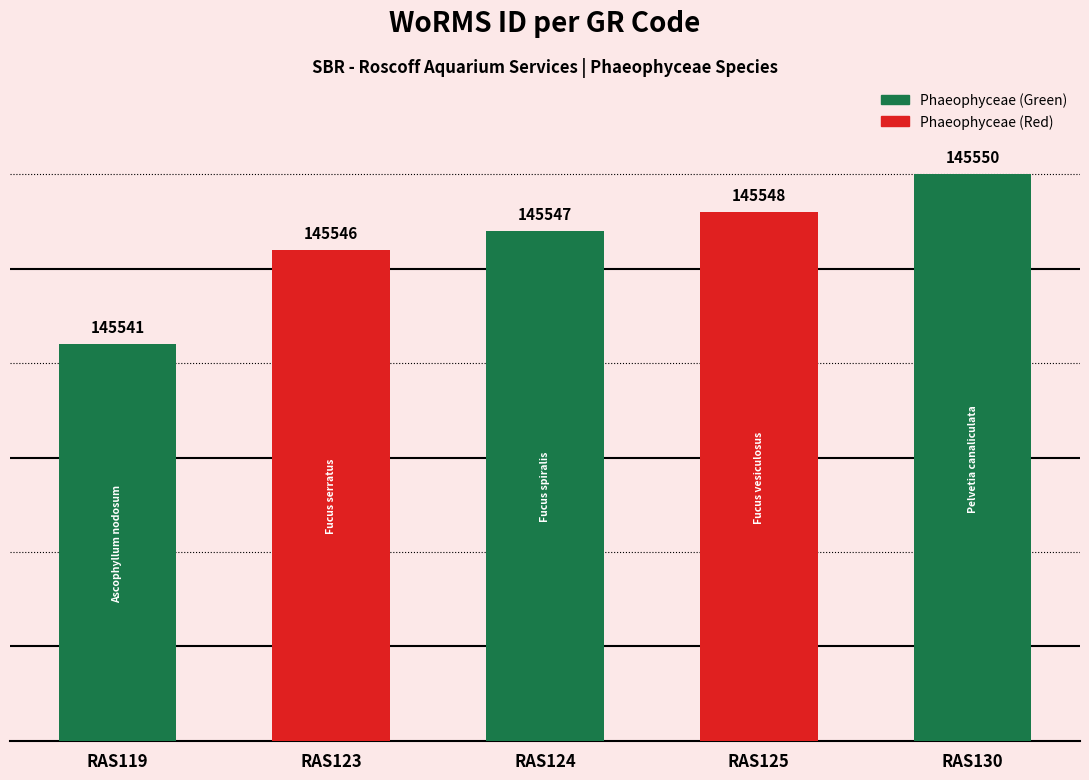

At which category does the chart reach its minimum across all series?

RAS119